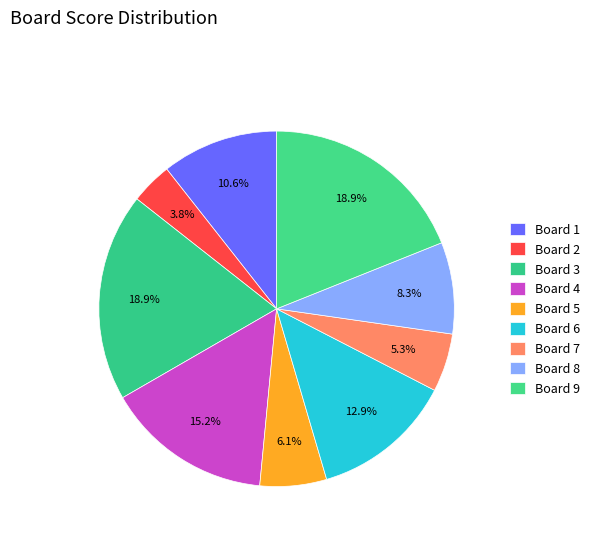

Count the number of slices in the pie.

9